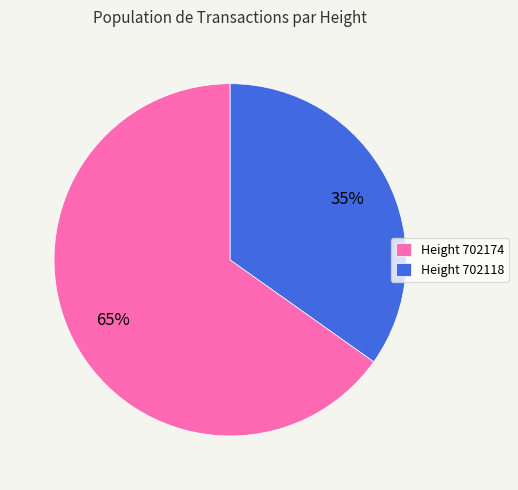

The Height 702118 slice represents 27% of the pie. True or false?

False